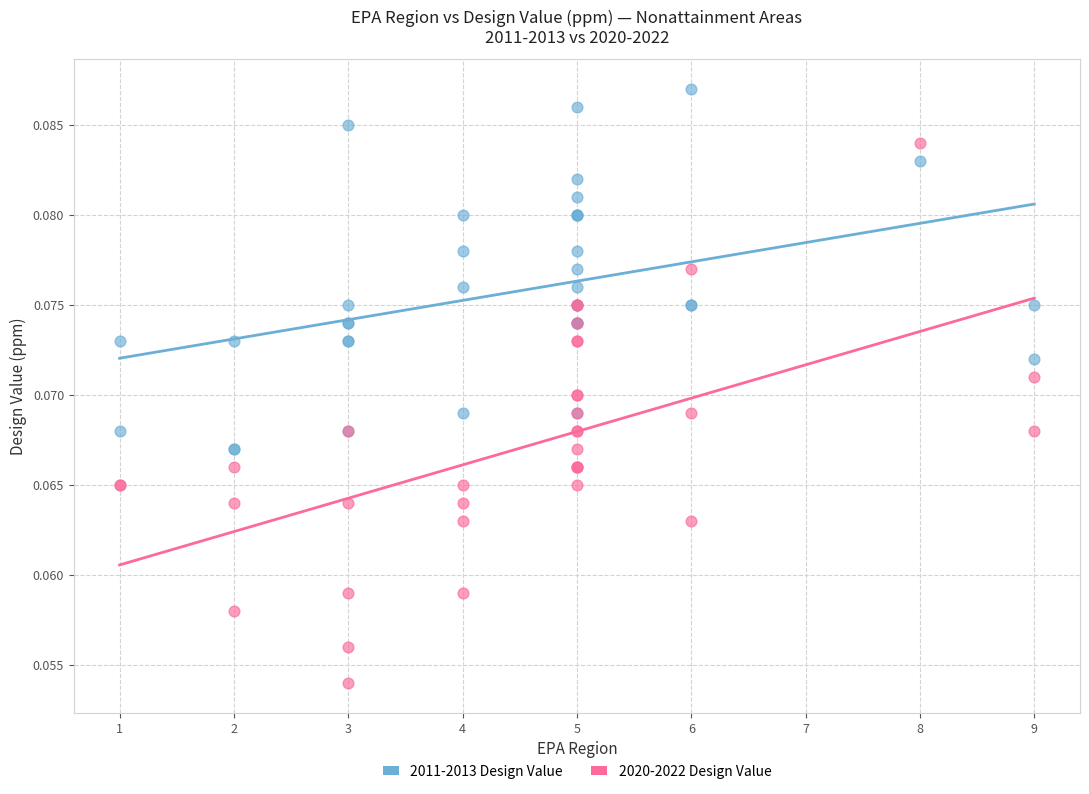

Which series has the largest Y range (max minus min)?

2020-2022 Design Value